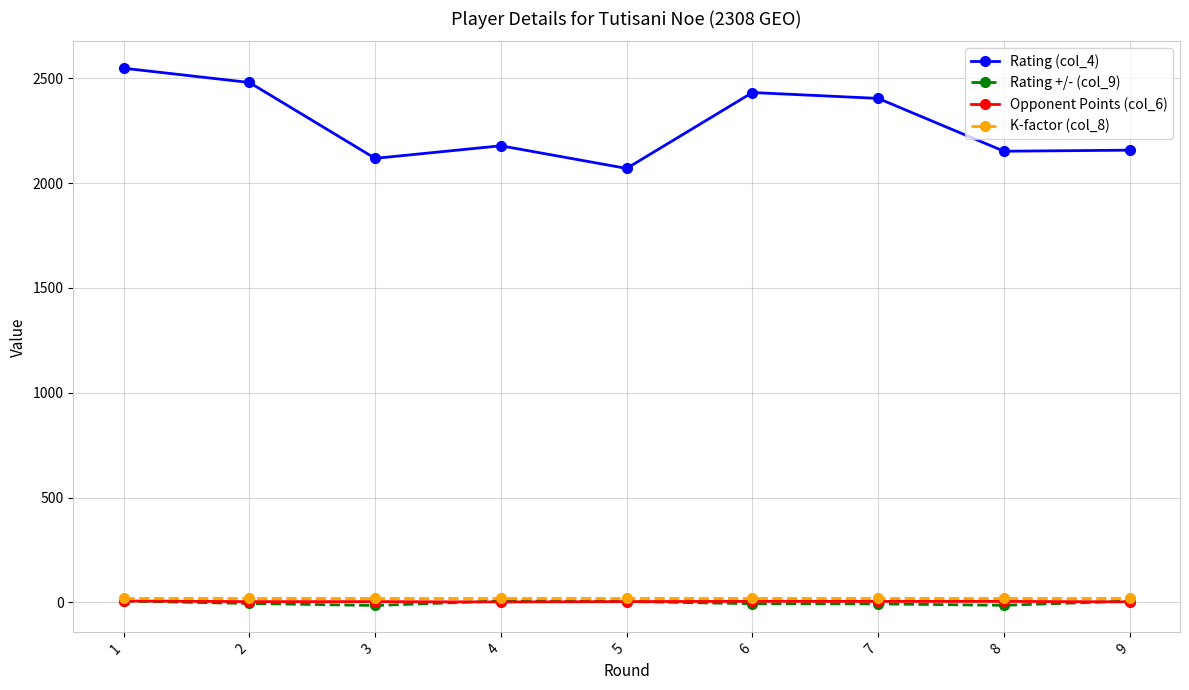

What is the sum of the K-factor (col_8) values at 1 and 6?

40.0